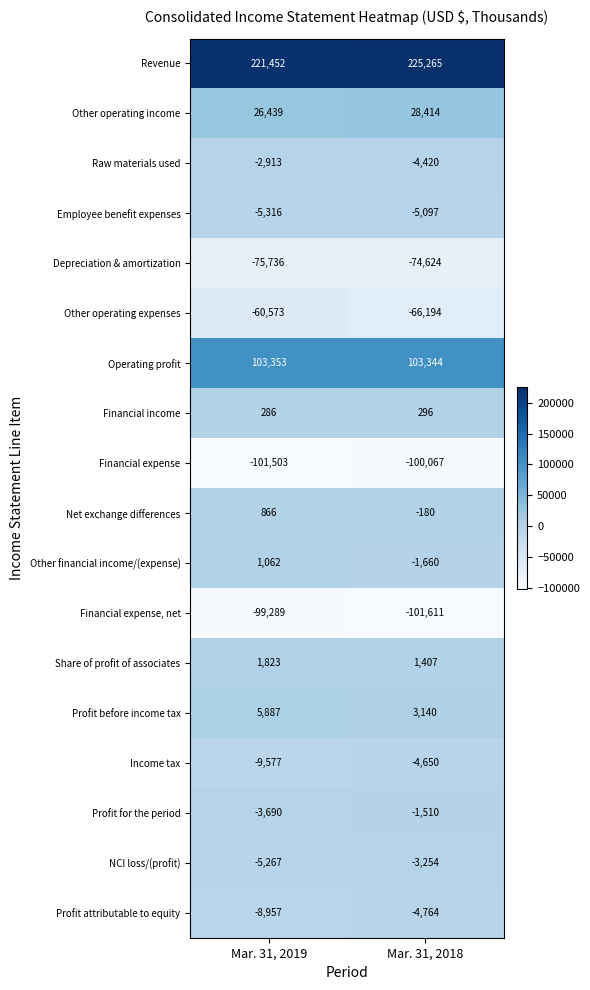

Which series changed the most between Mar. 31, 2019 and Mar. 31, 2018?

Other operating expenses